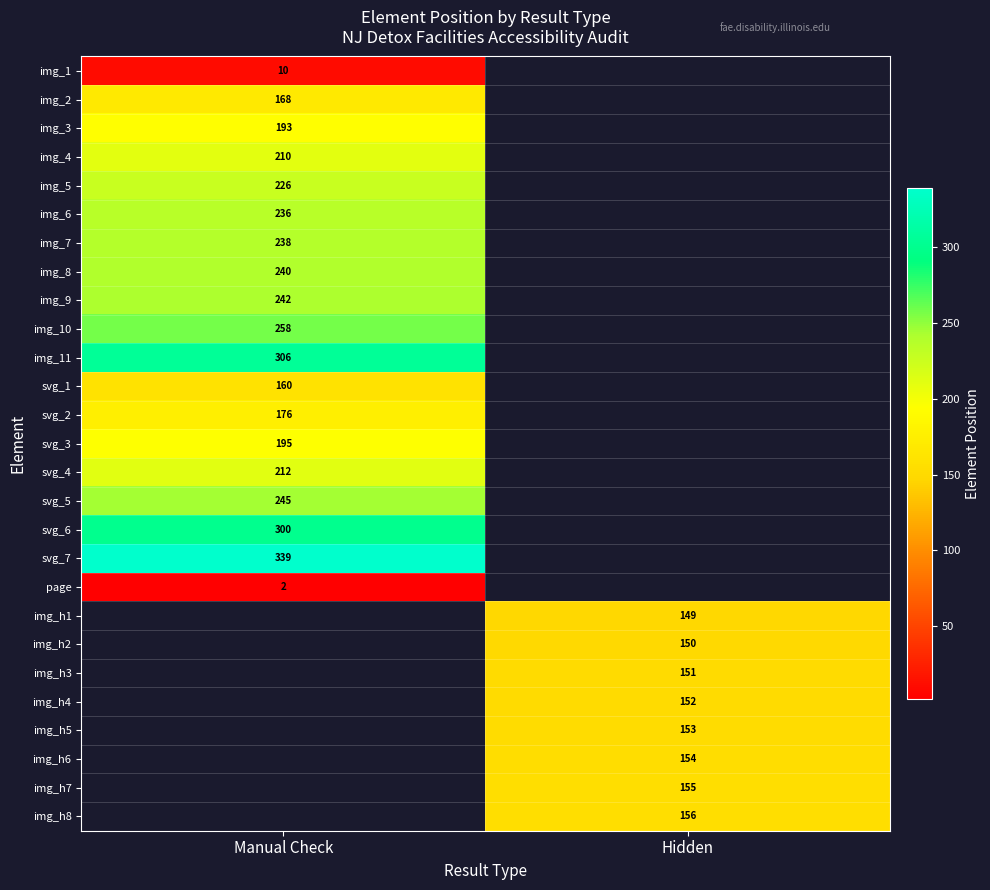

Is the value of page at Manual Check greater than the value of img_4 at Manual Check?

No